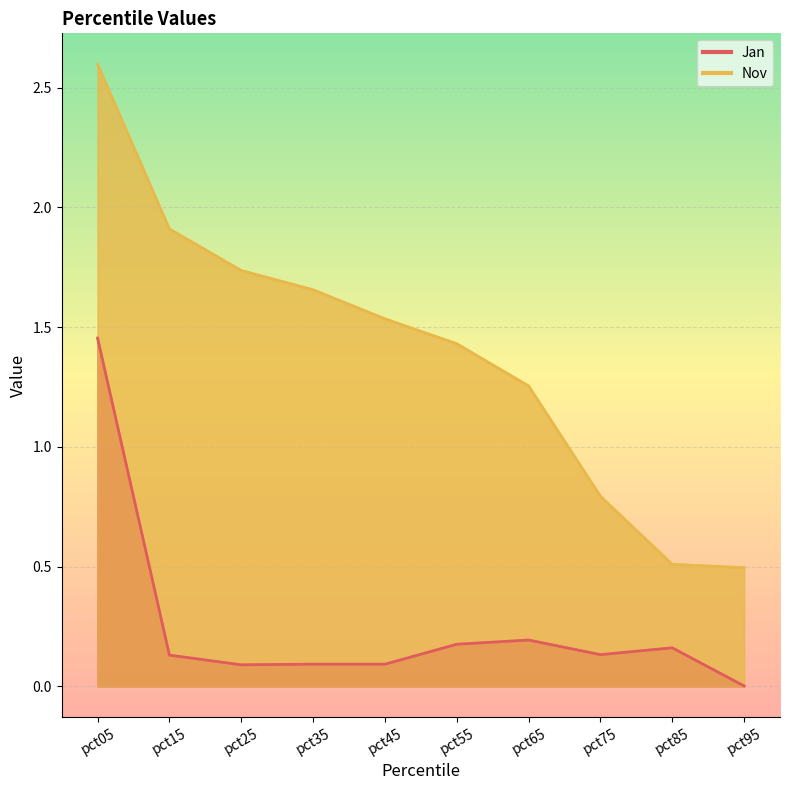

How many lines are shown in the chart?

2